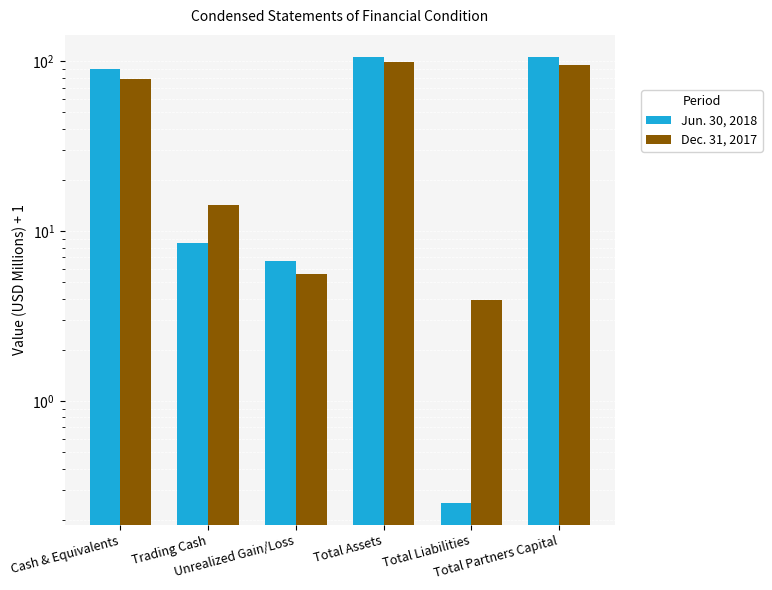

At which category is the sum across all series the highest?

Total Assets